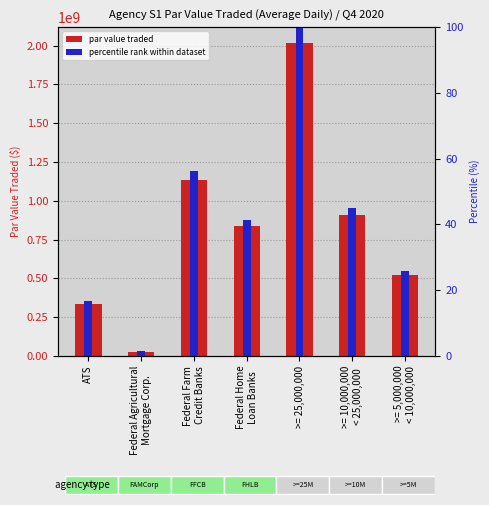

What is the average value of the percentile rank within dataset series?

40.9